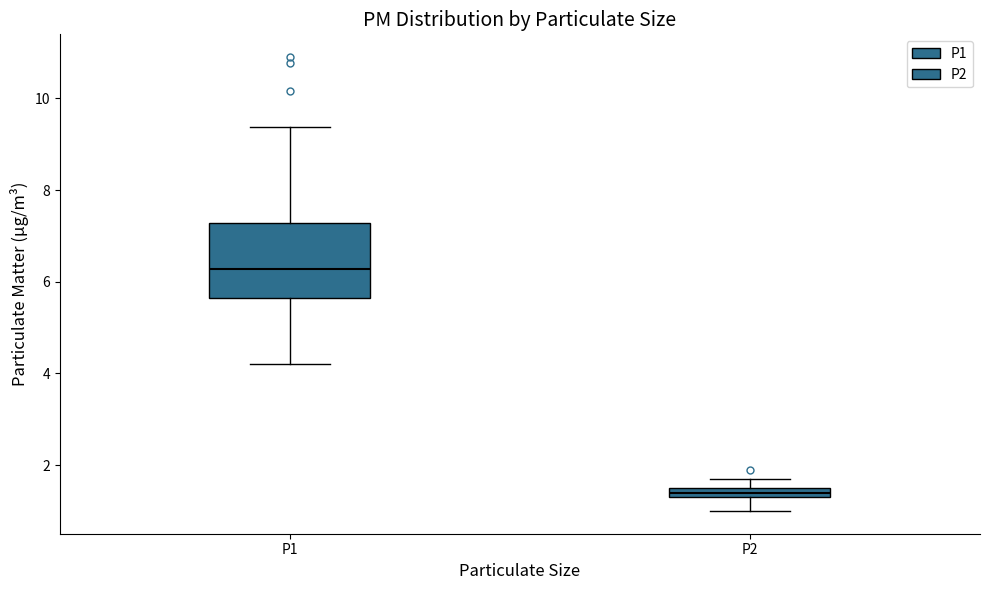

Where is the lower edge of the box for P1 on the y-axis? The values are not printed on the chart, so give them approximately, as read against the axis.

5.6